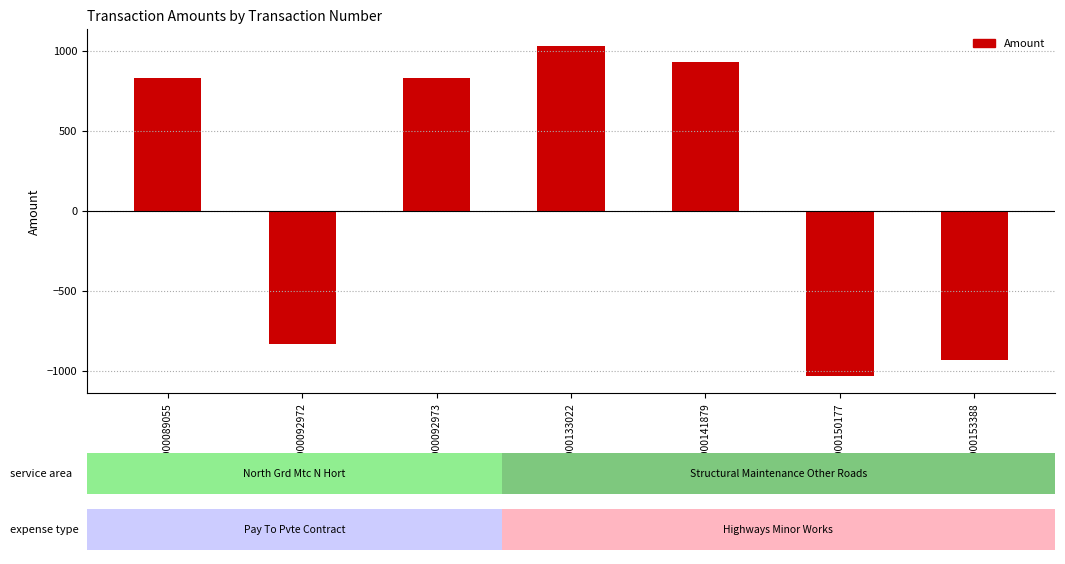

What is the value of the 2nd bar from the left?

-829.0